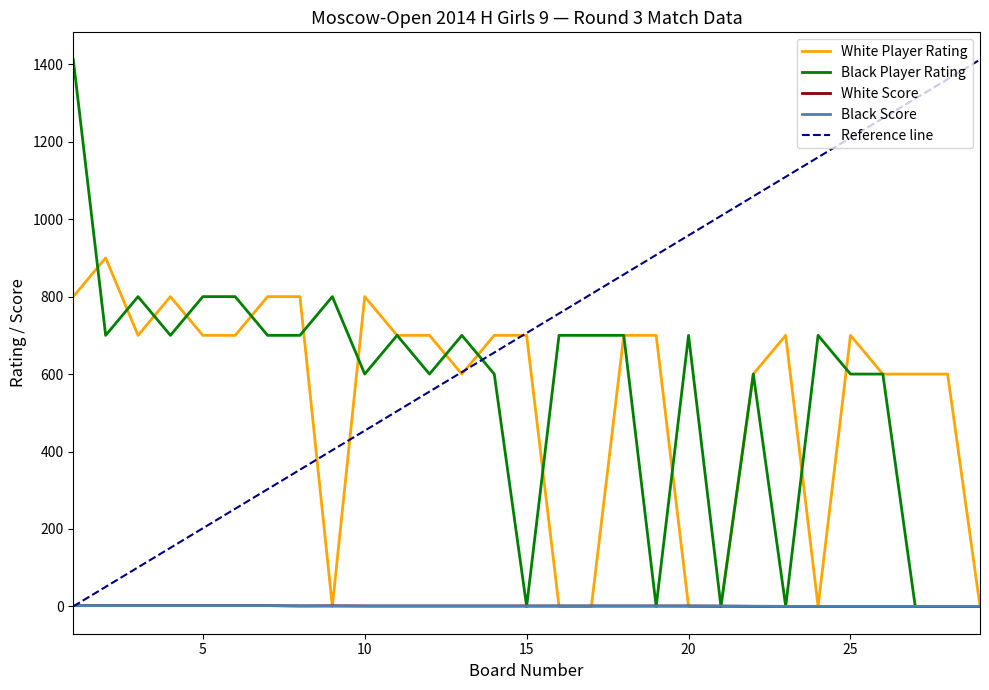

The White Score series shows 1.0 at 17. True or false?

True